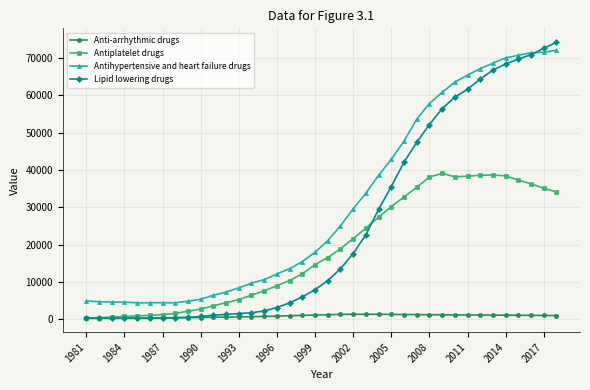

True or false: Anti-arrhythmic drugs and Antihypertensive and heart failure drugs intersect in this chart.

False